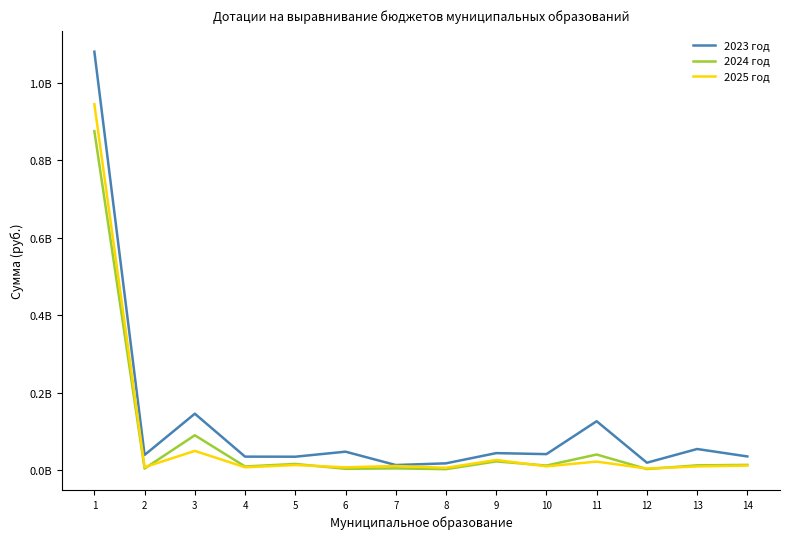

True or false: 2023 год and 2025 год intersect in this chart.

False